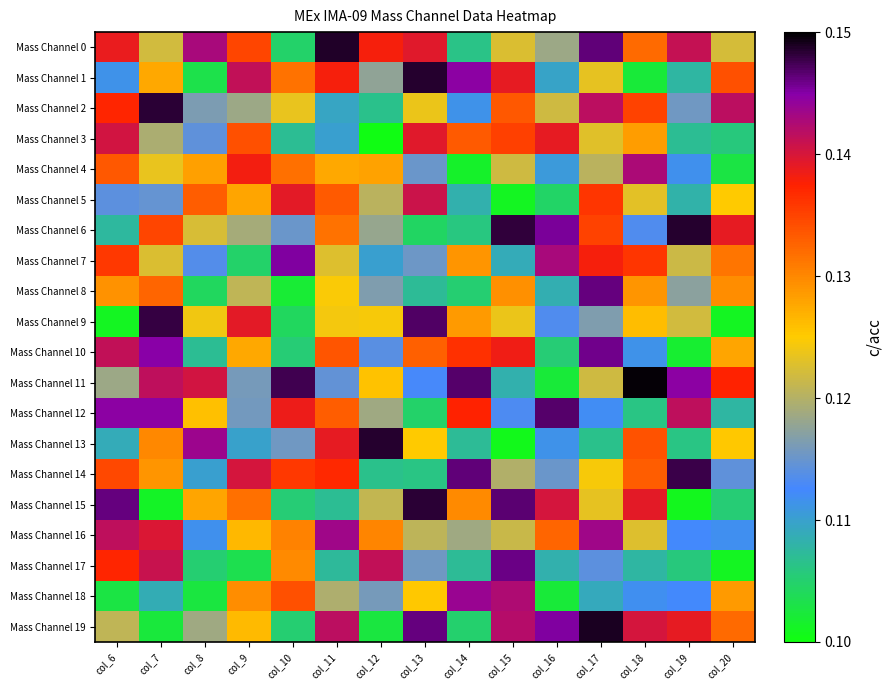

What is the maximum value shown in the chart?

0.1